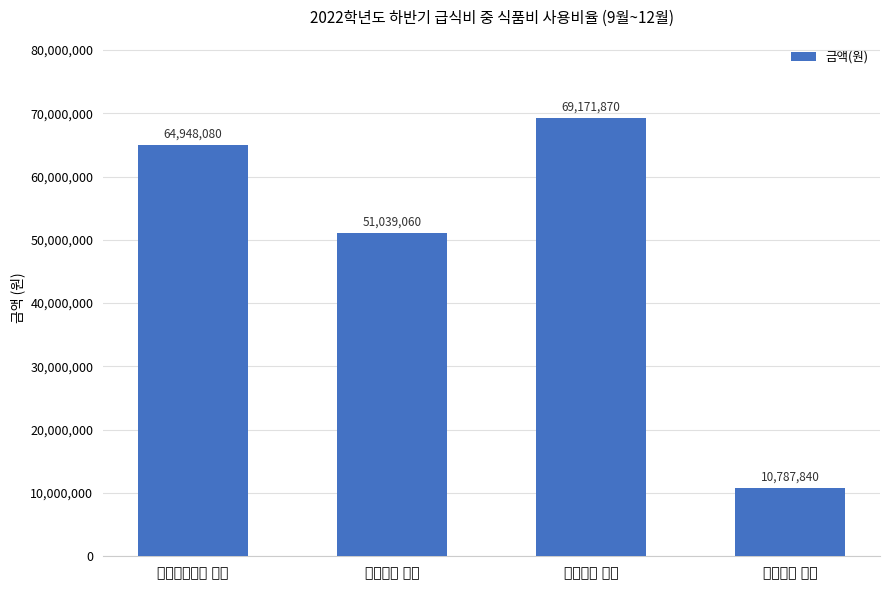

How many data points are less than 64948080?

2